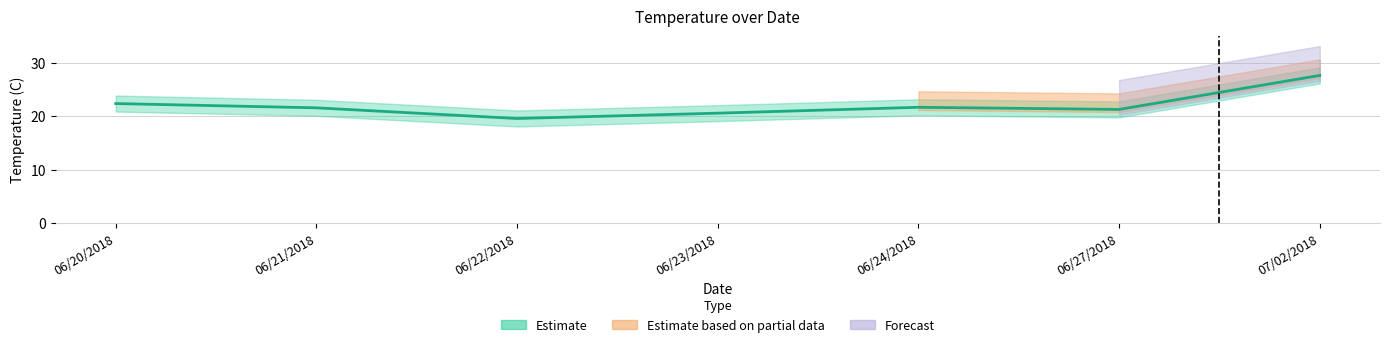

What is the label of the 3rd point from the left?

06/22/2018